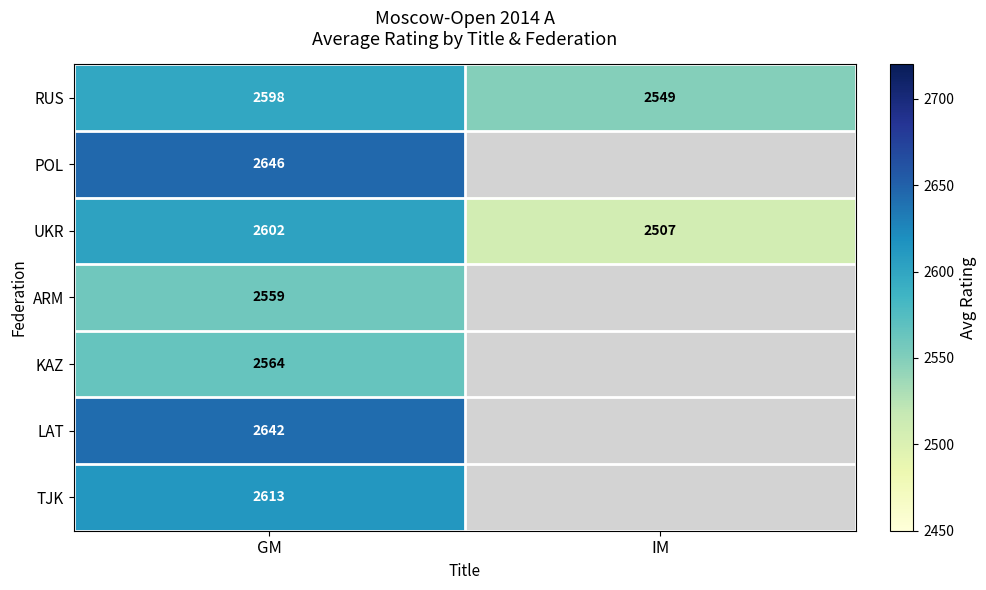

What is the approximate value of UKR at IM?

2507.0